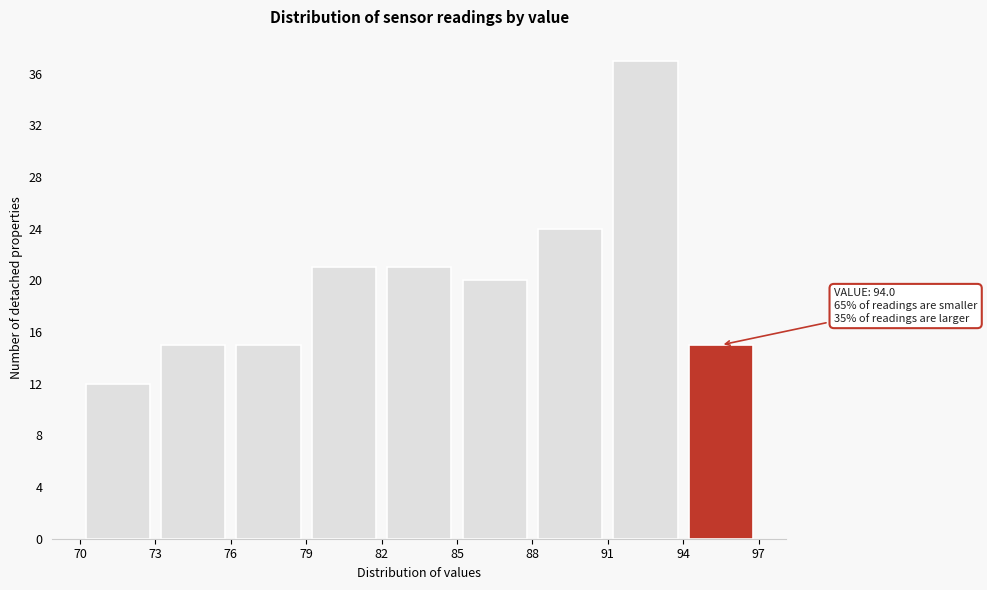

Over which range of the x-axis is the bar tallest?

91 to 94